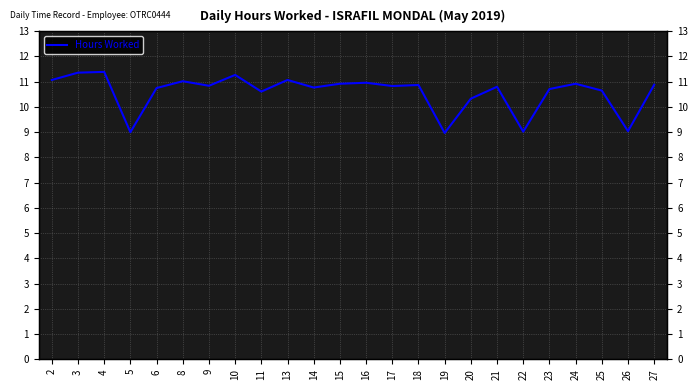

The value at 24 is 10.9. True or false?

True